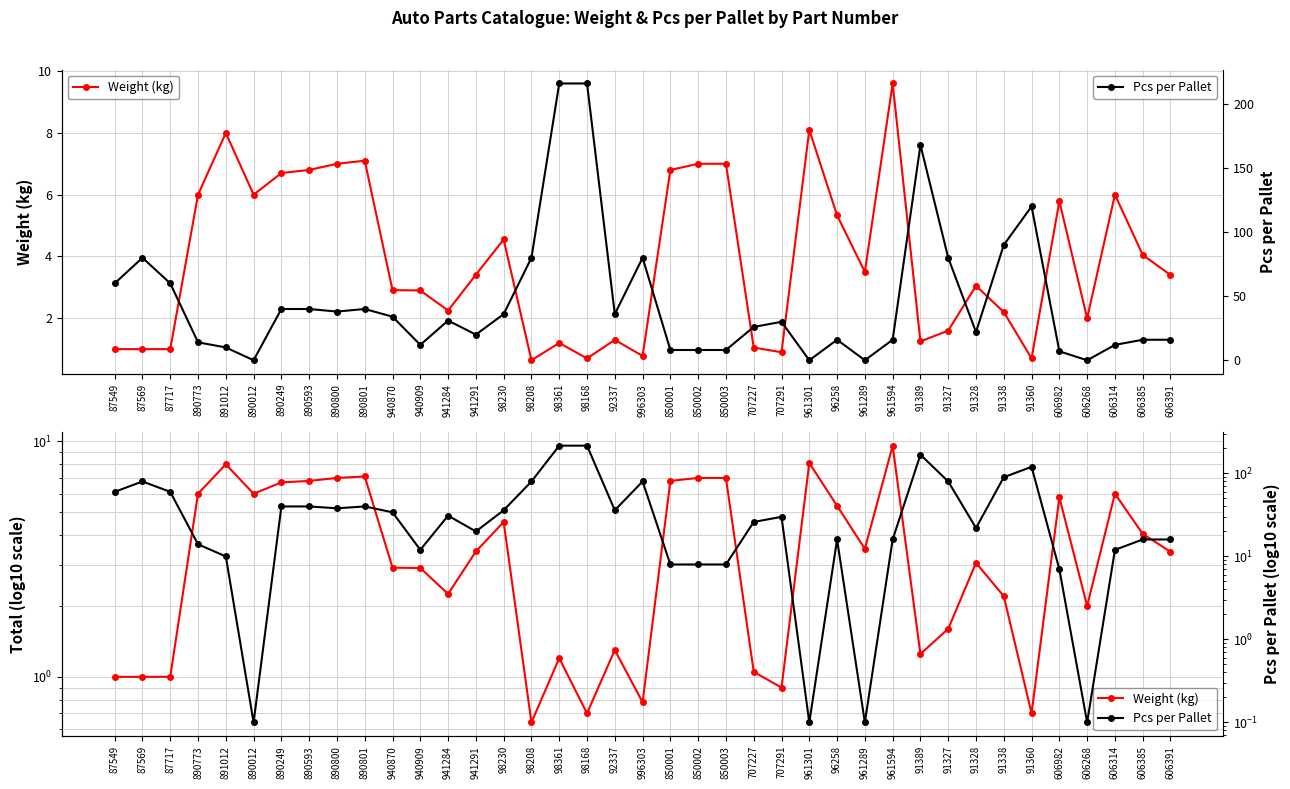

Between 707291 and 606268, which is larger?

606268